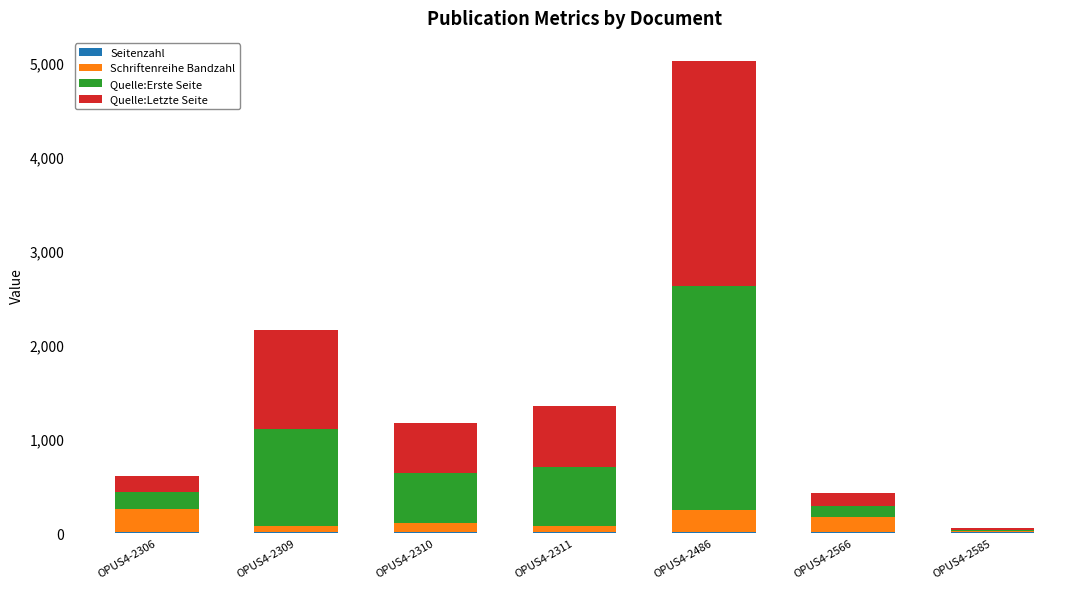

Count the number of categories in the chart.

7